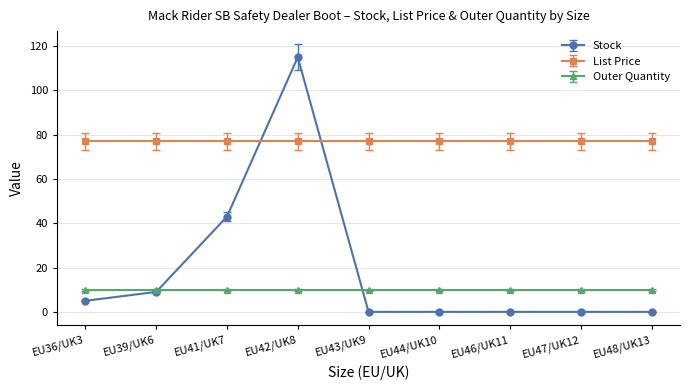

Does the chart have visible grid lines?

Yes